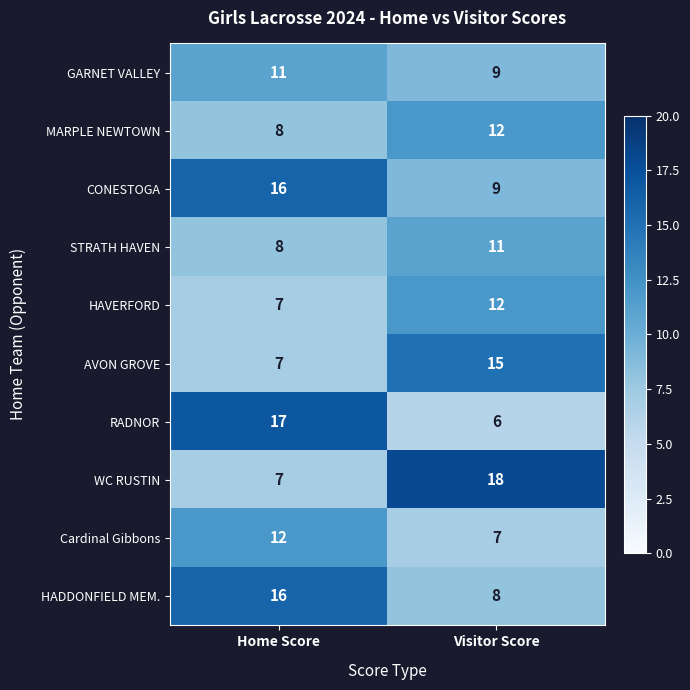

List the labels in order of GARNET VALLEY value, largest first.

Home Score, Visitor Score